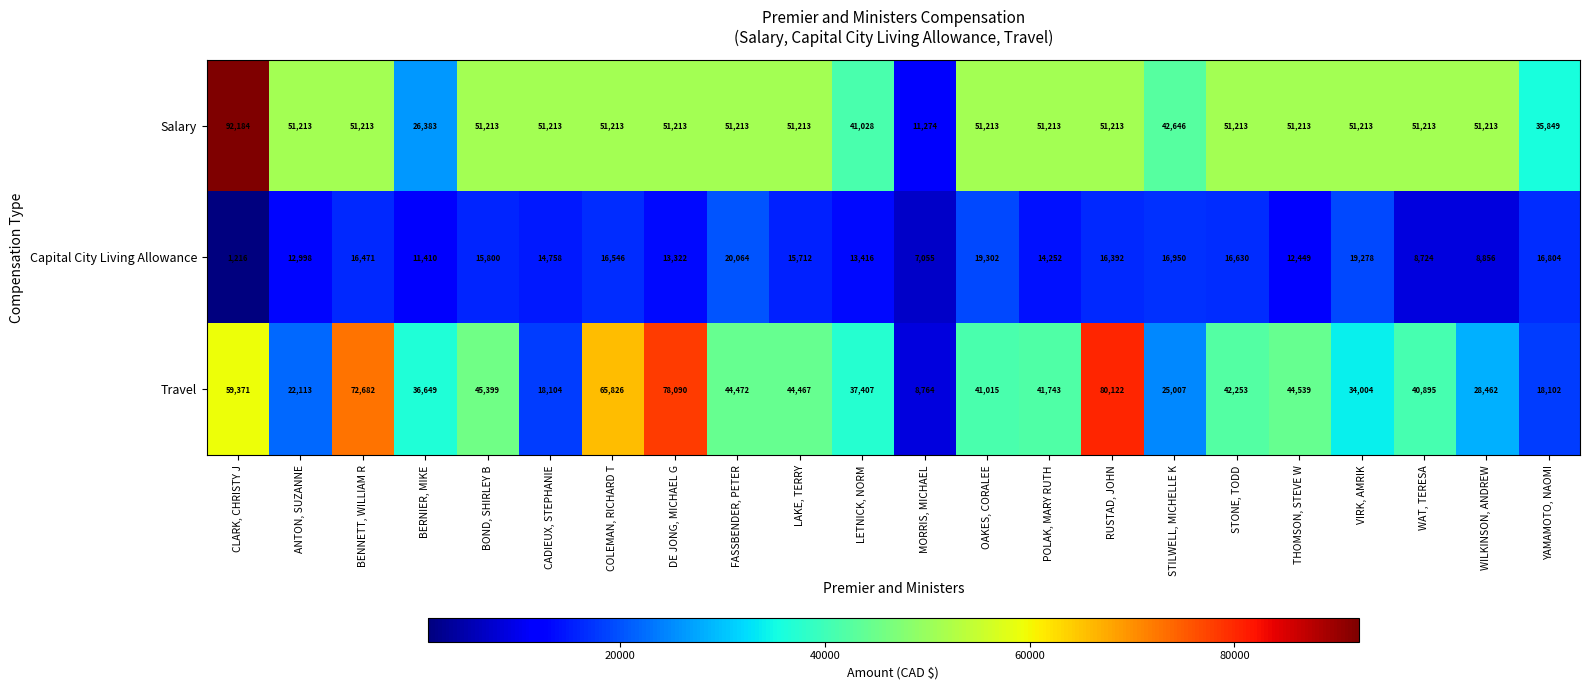

Which series changed the most between WAT, TERESA and YAMAMOTO, NAOMI?

Travel